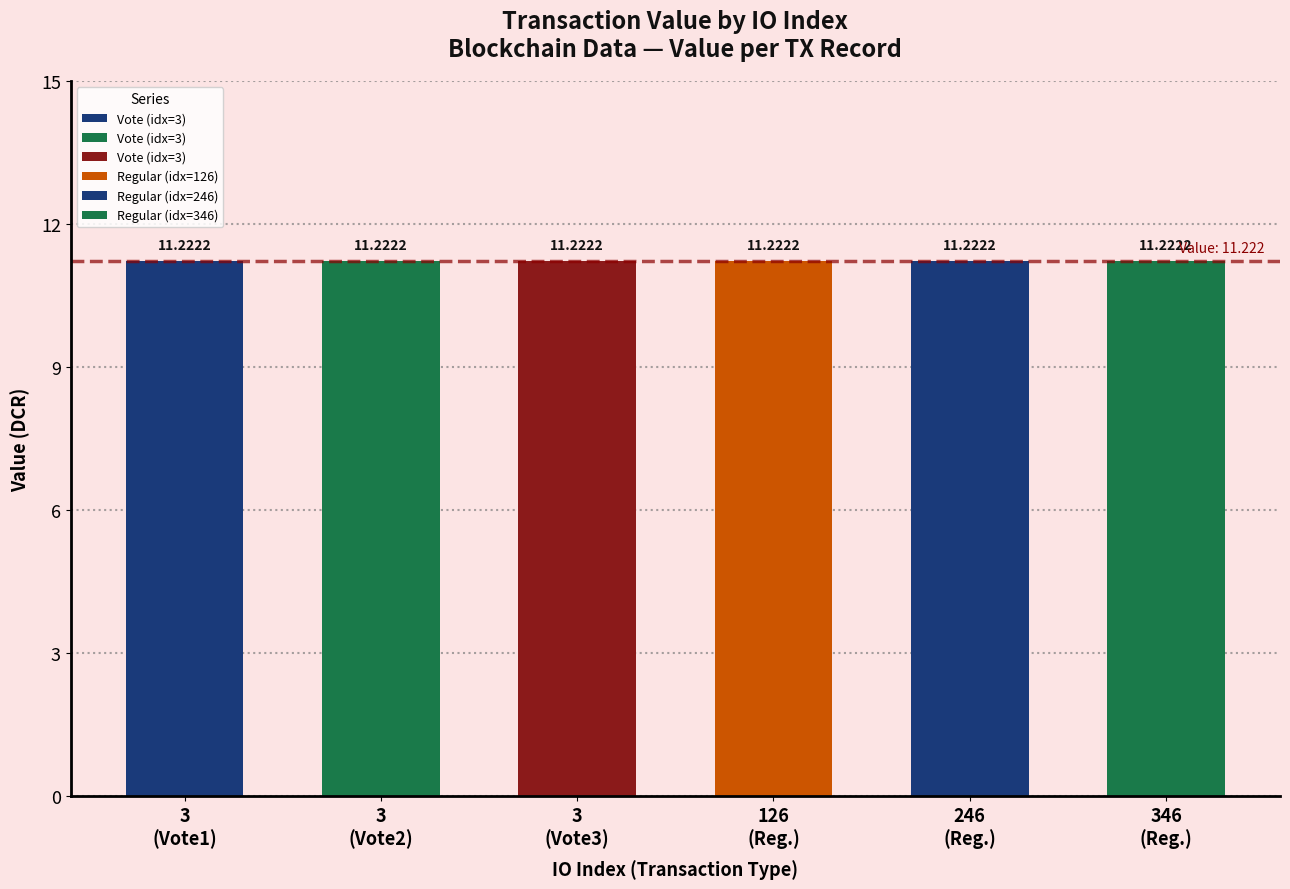

Is it true that valid_mainchain equals 0.4 at 246?

False